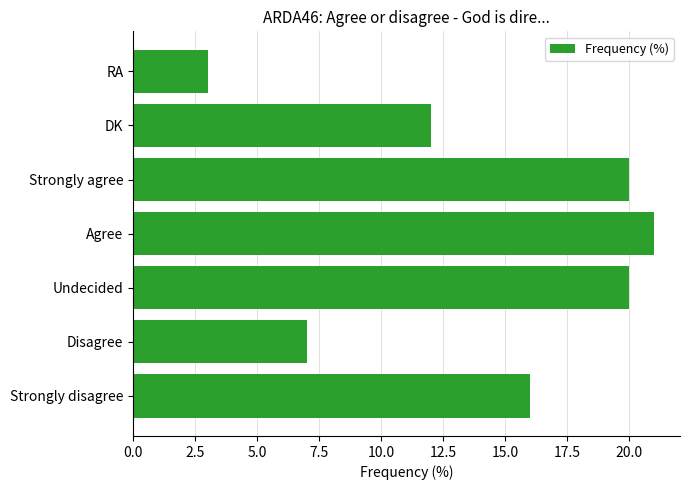

At which label is the value closest to 12?

DK